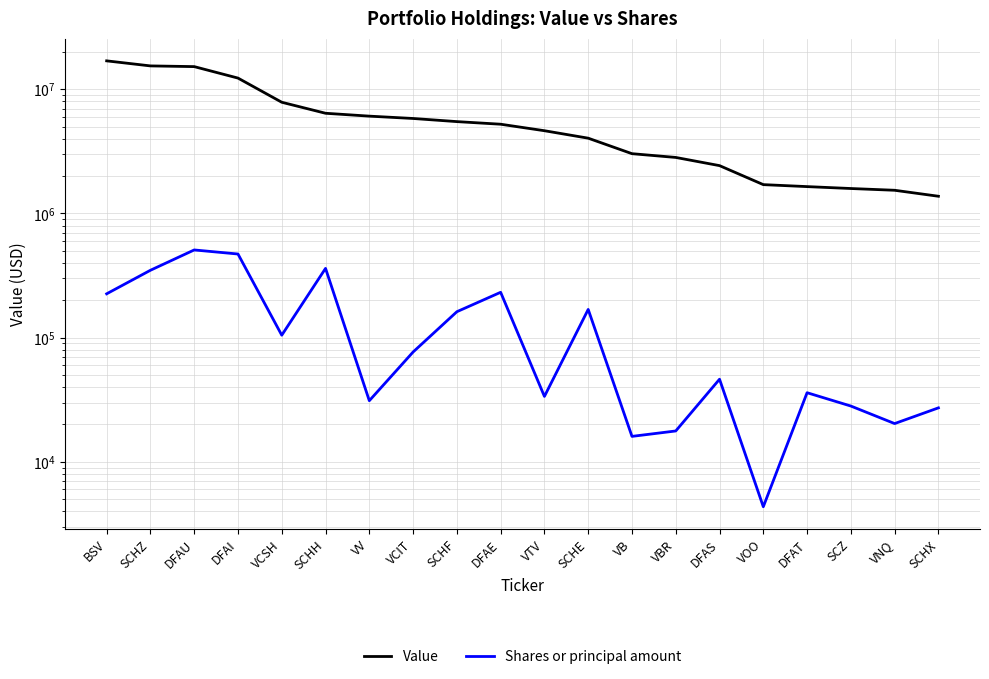

Is it true that Value equals 4040540 at SCHE?

True